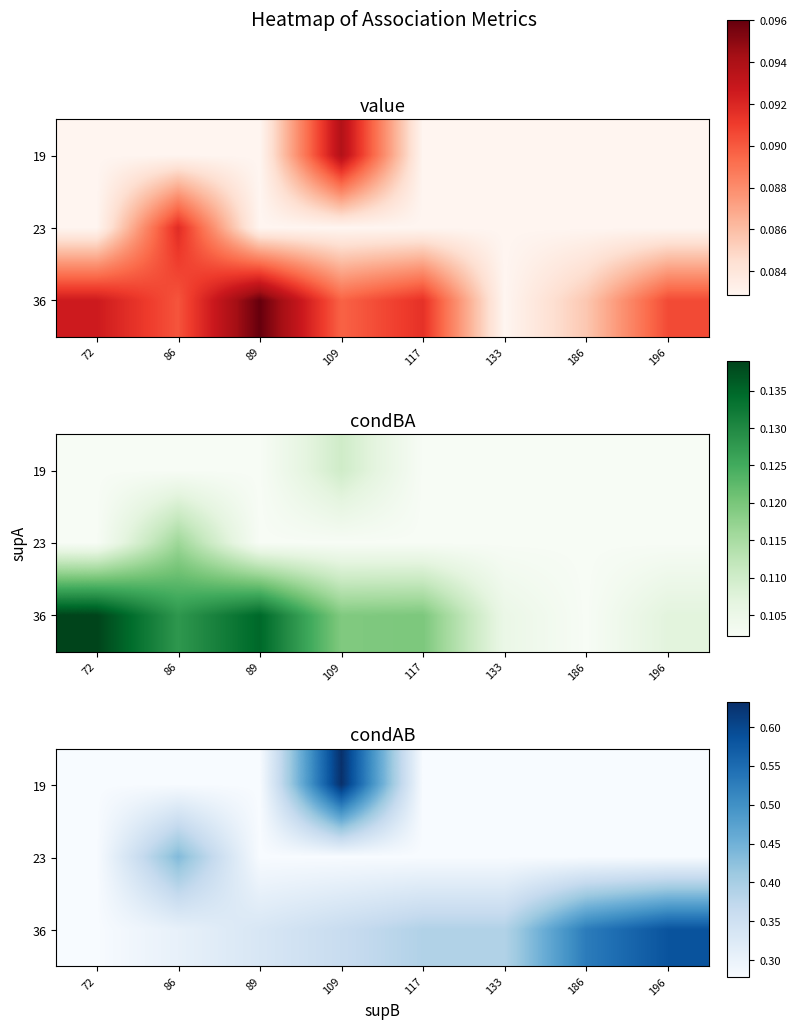

How many distinct data groups are displayed?

3